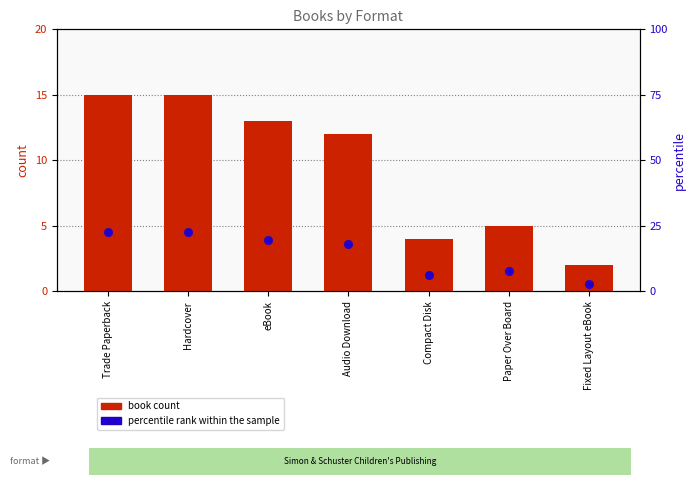

What is the total value across all series at Fixed Layout eBook?

5.0